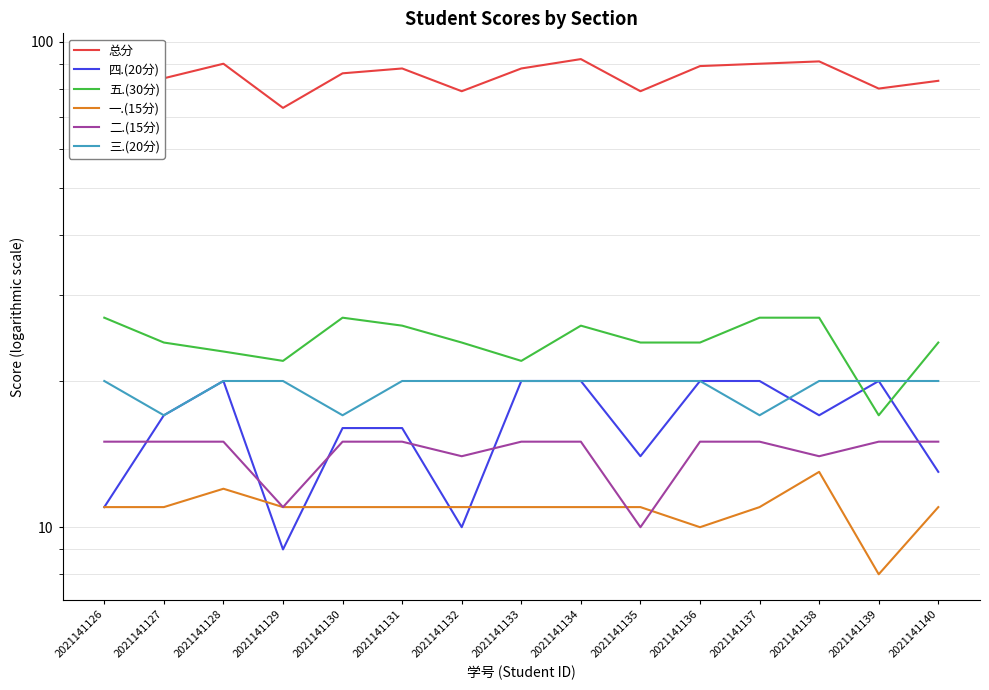

Between 2021141137 and 2021141130, which is larger?

2021141137